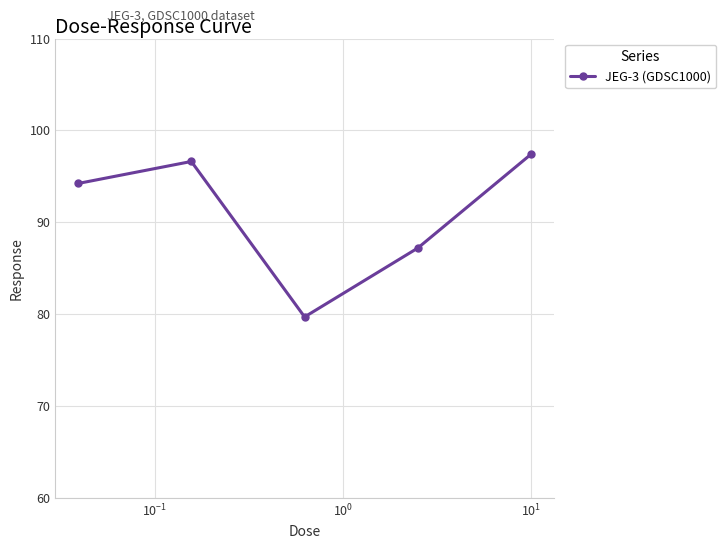

What is the value of the 2nd point from the left?

96.6